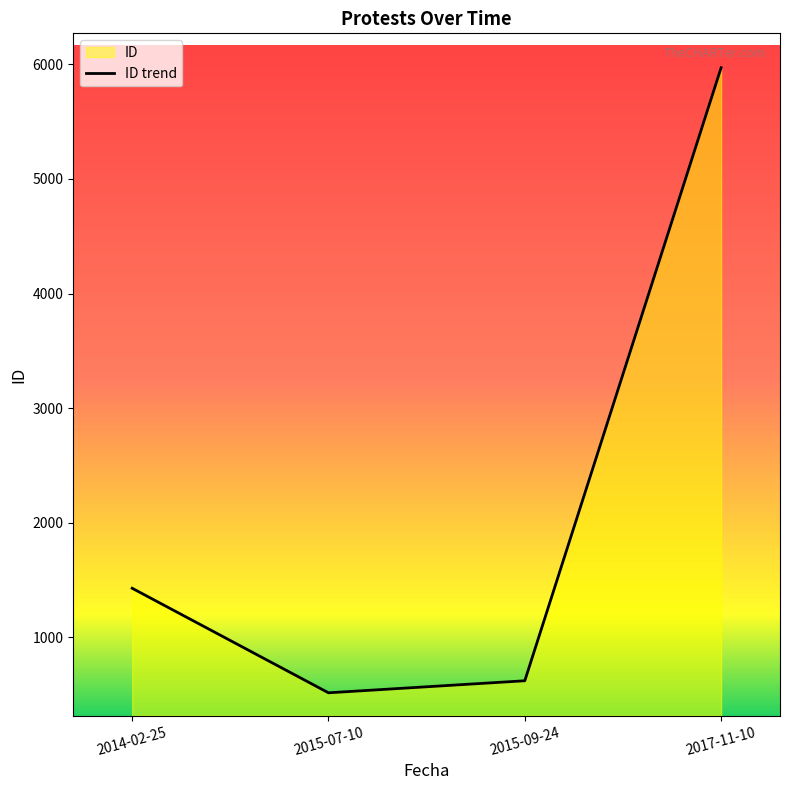

How many categories are shown in the chart?

4